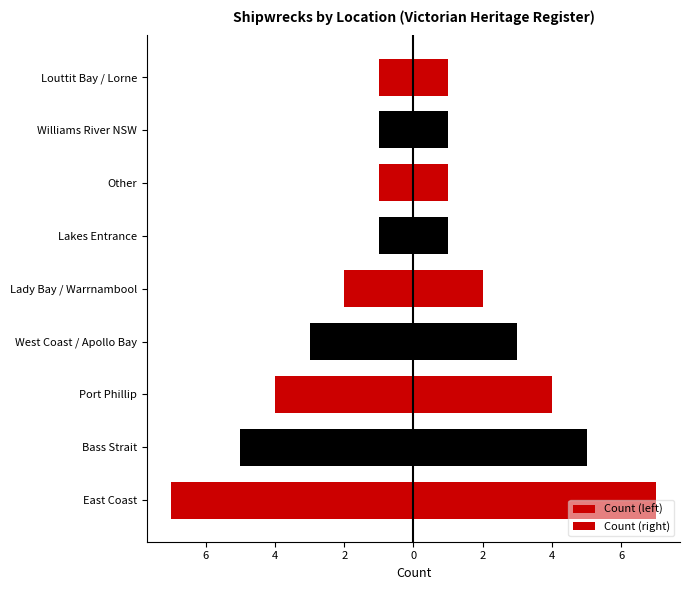

Which series has the widest spread of values?

Count (left)